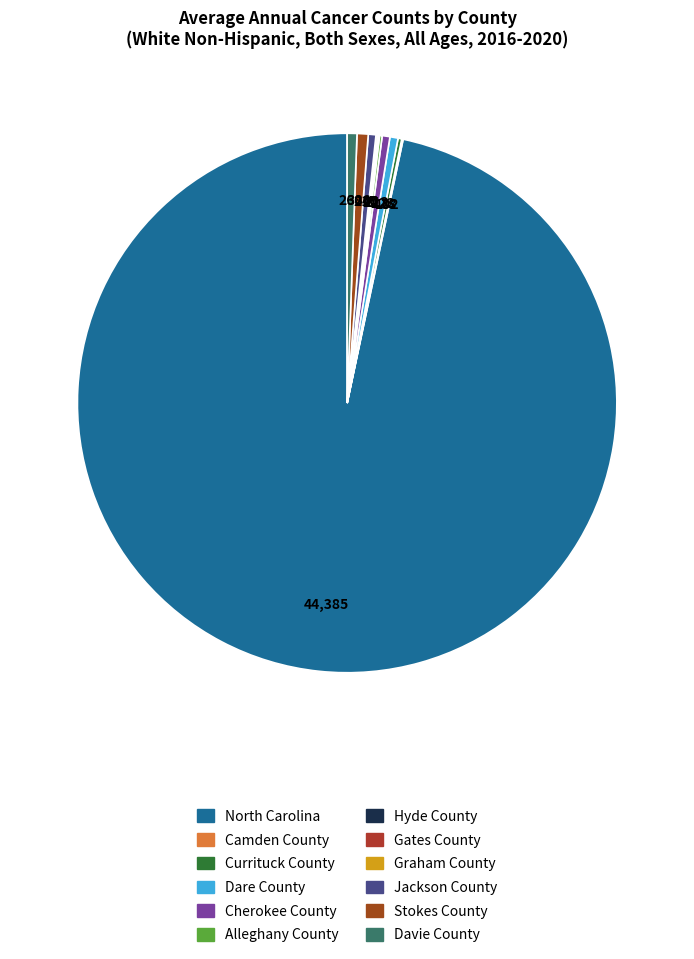

To the nearest percent, what is the difference between the Camden County and Davie County slice percentages?

1%